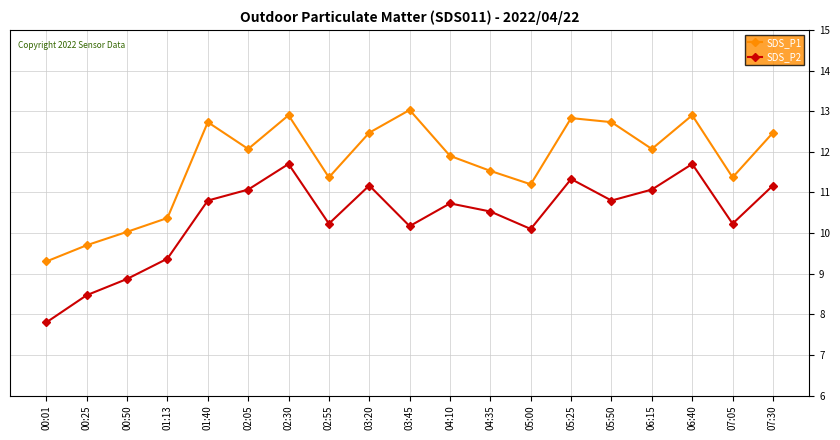

What is the label of the 10th point from the right?

03:45